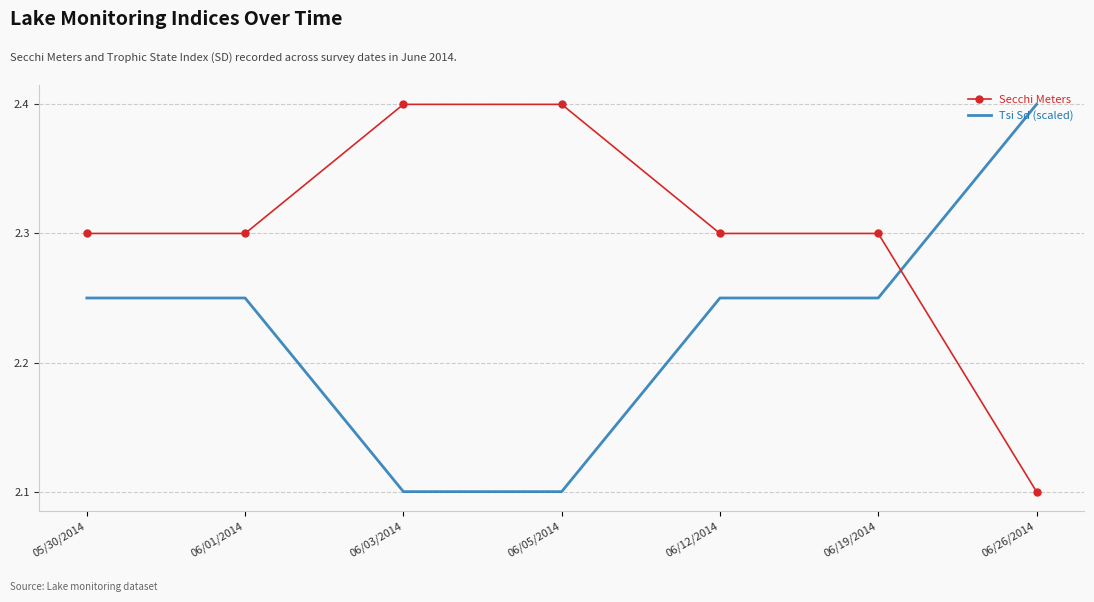

How many intersections are there between Secchi Meters and Tsi Sd (scaled)?

1